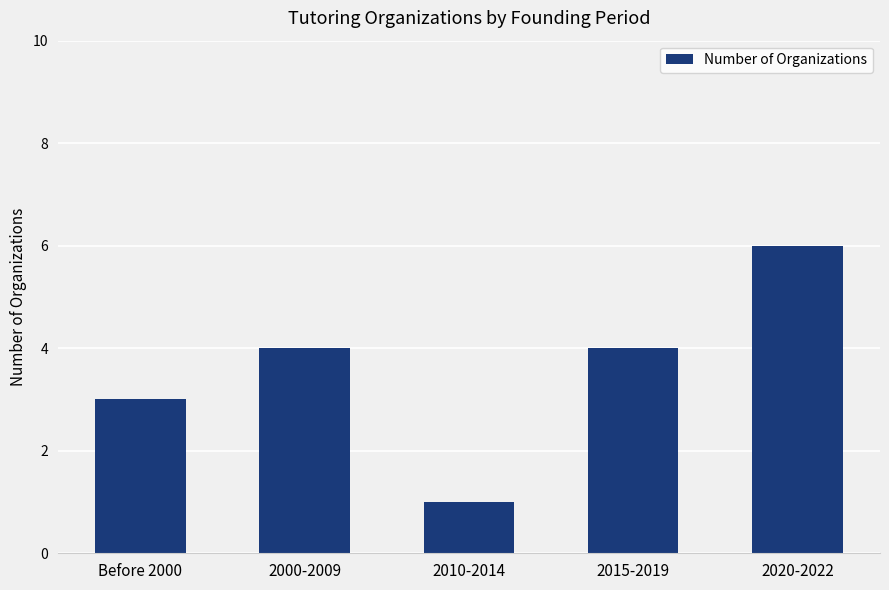

How many data points are less than 4?

2